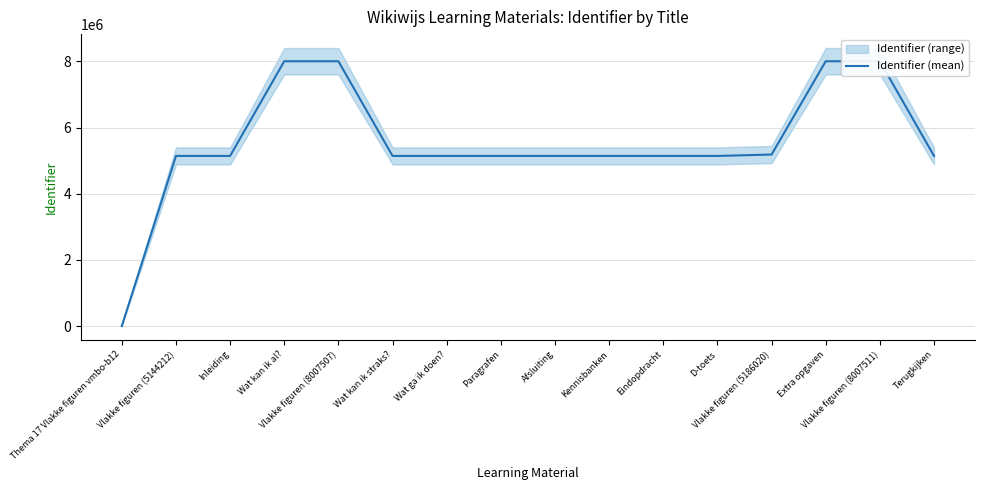

Which has a higher value, Terugkijken or Vlakke figuren (8007511)?

Vlakke figuren (8007511)